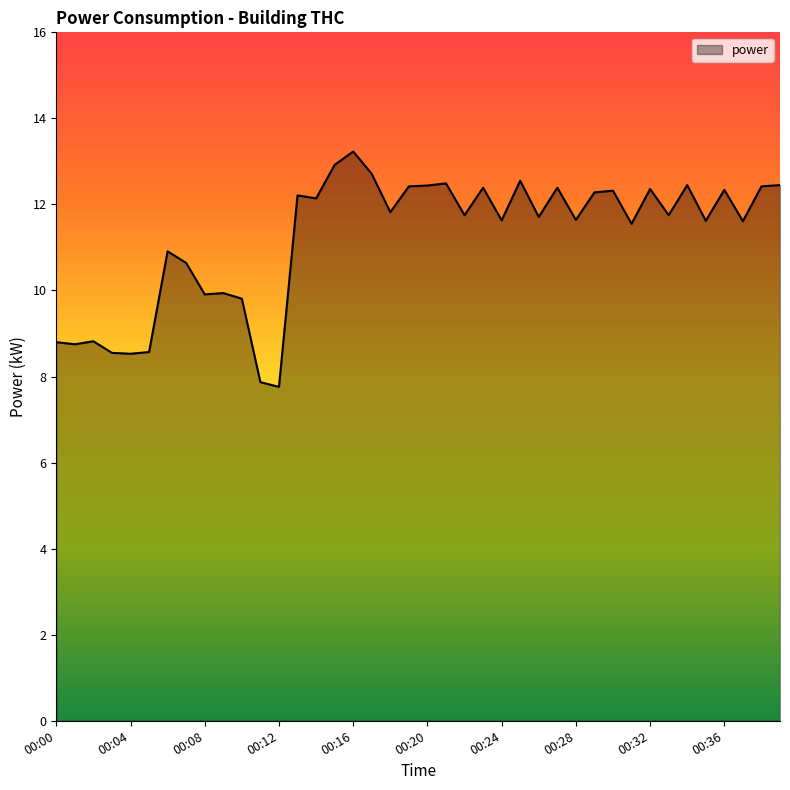

What is the difference between the maximum and minimum values?

5.5